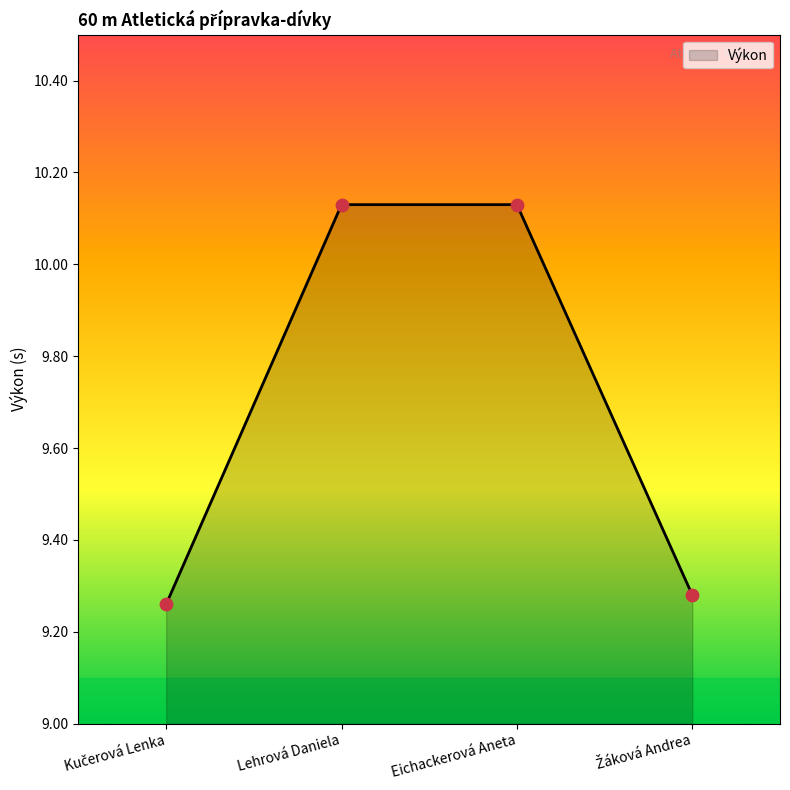

What position from the right is Eichackerová Aneta?

2